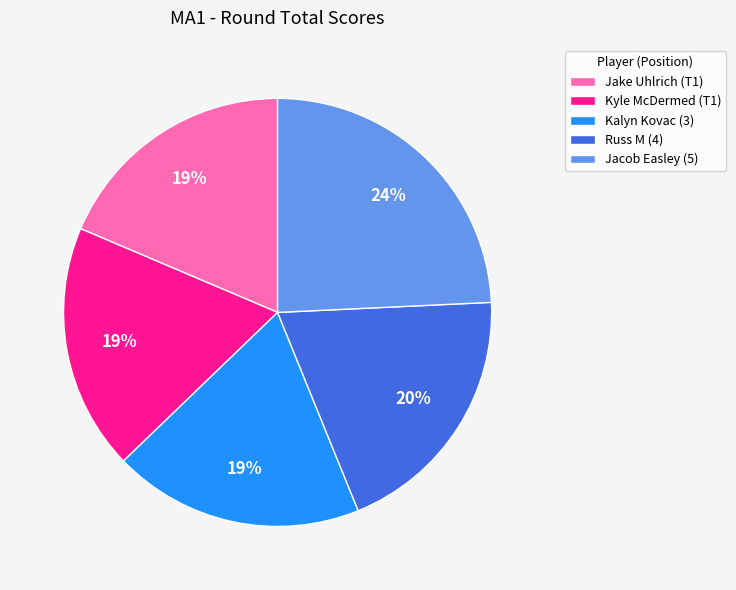

Approximately how many times larger is the value at Kalyn Kovac (3) compared to Kyle McDermed (T1)?

1.0